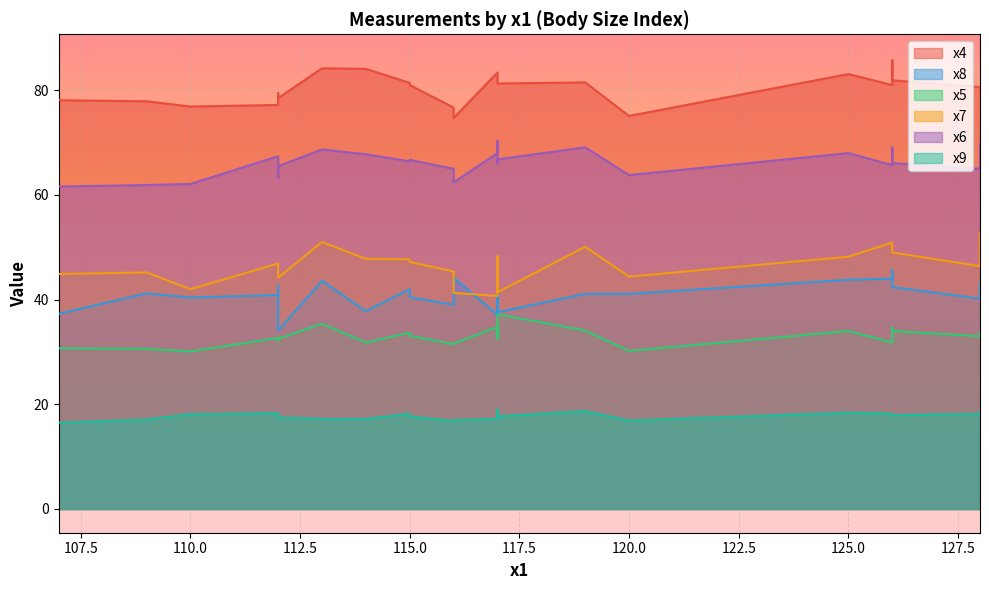

At which label does x6 reach its peak?

117